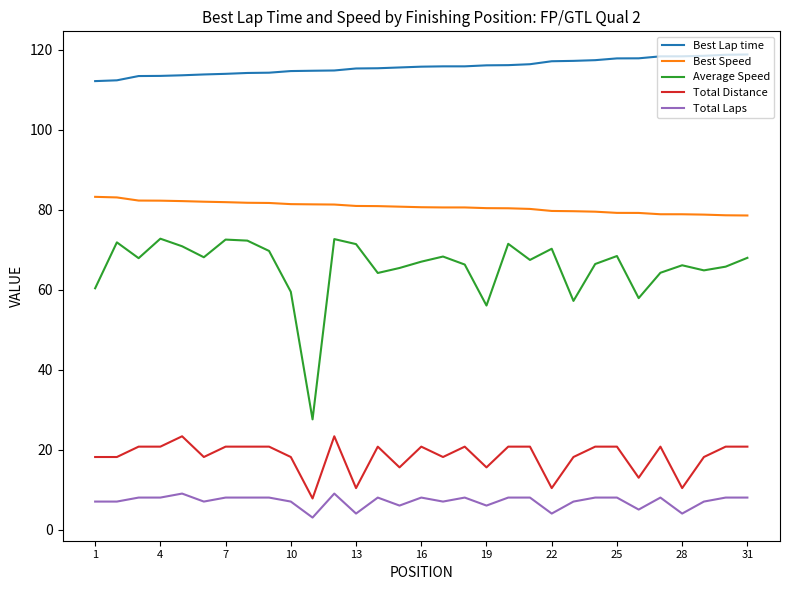

Count the number of categories in the chart.

31